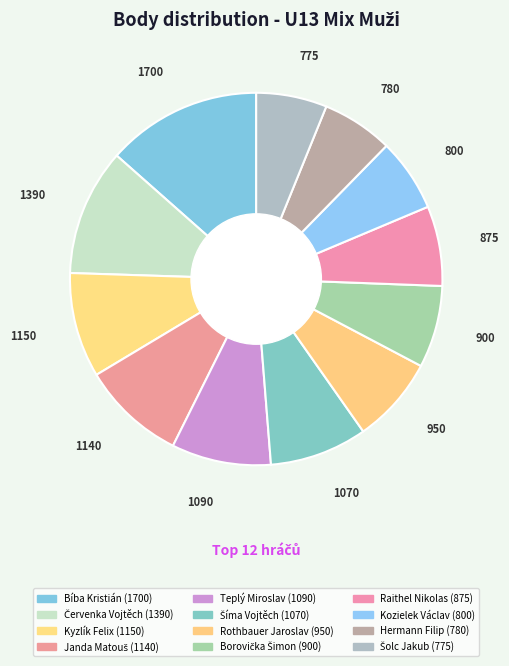

Is there any slice that represents more than half of the pie?

No